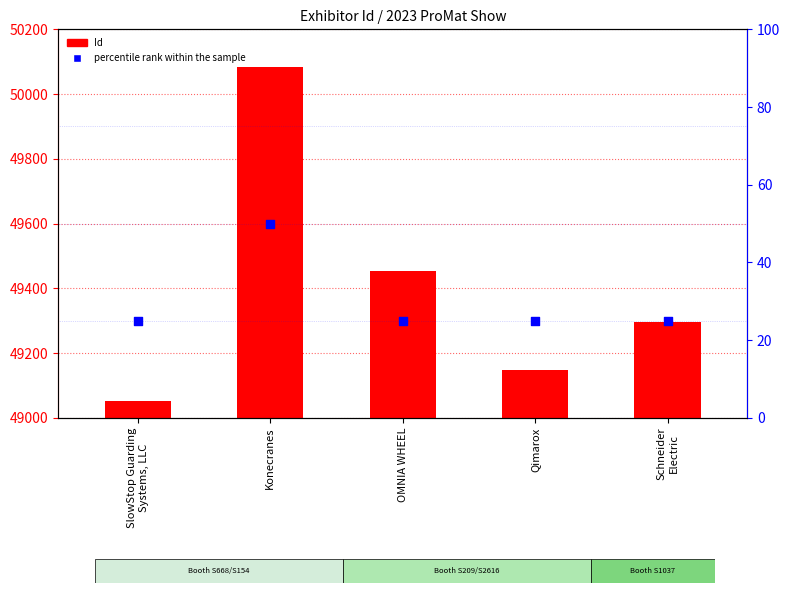

Which series has the largest Y range (max minus min)?

Id